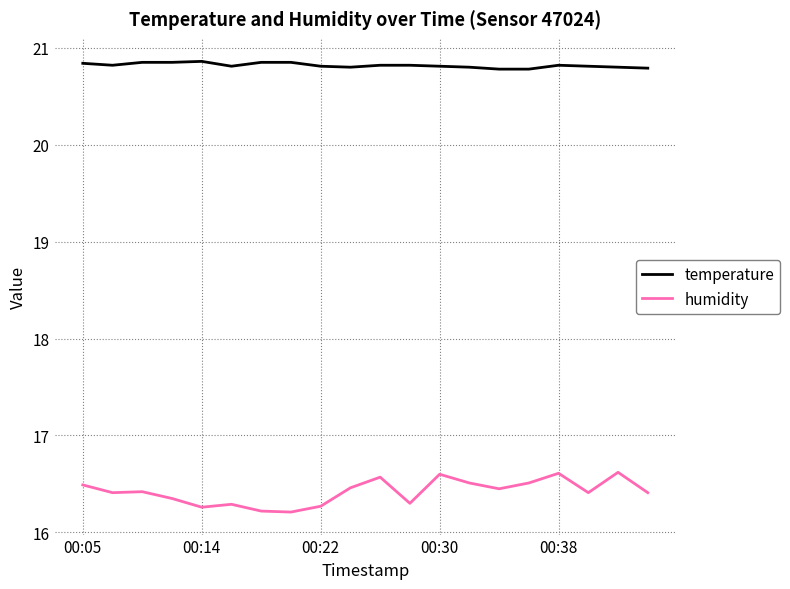

How many lines are shown in the chart?

2